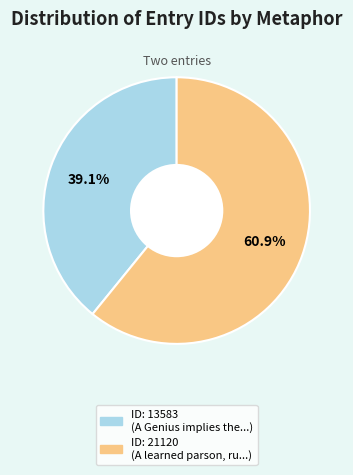

Is there any slice that represents more than half of the pie?

Yes